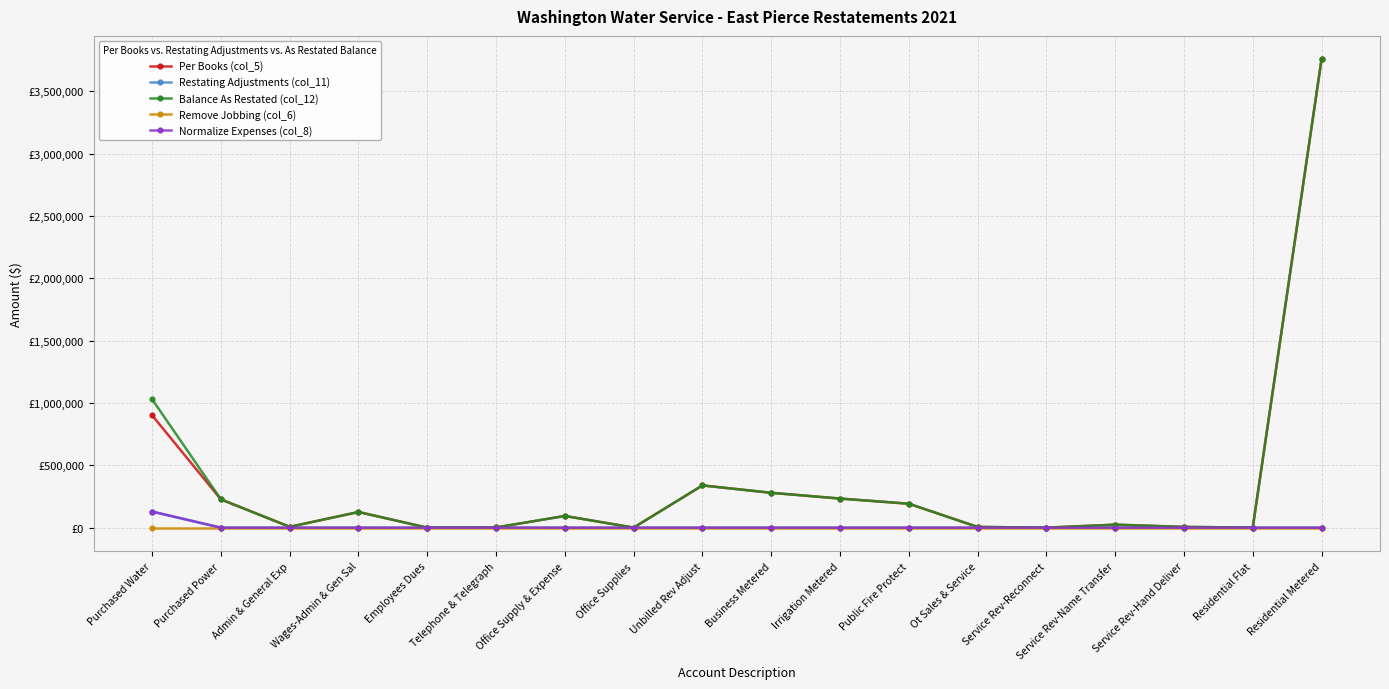

At which category does the chart reach its minimum across all series?

Employees Dues